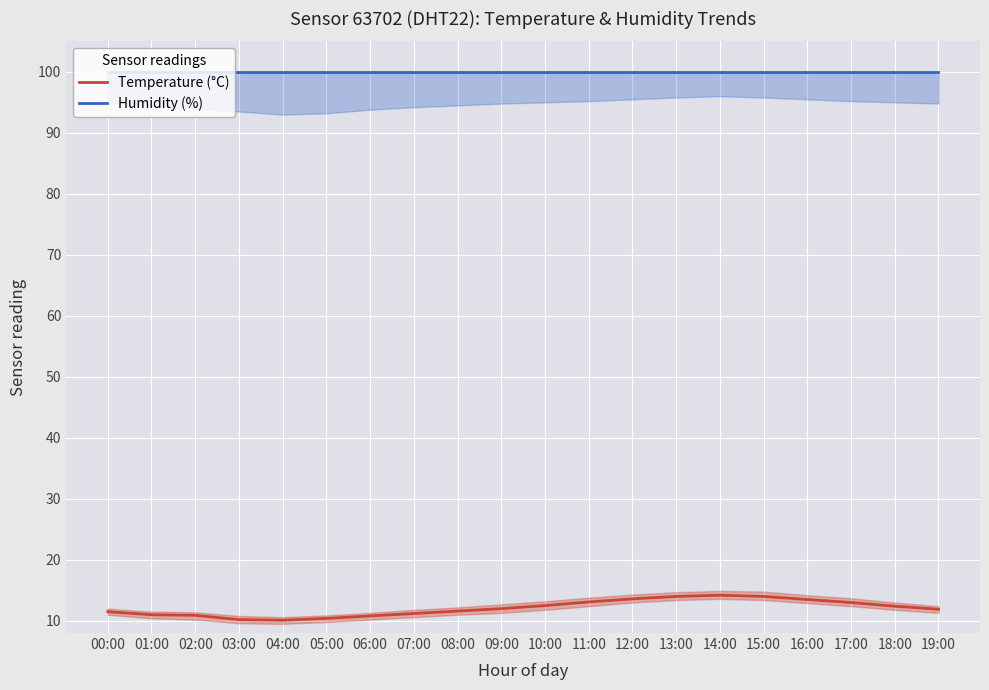

Which series has the largest total across all categories?

Humidity (%)